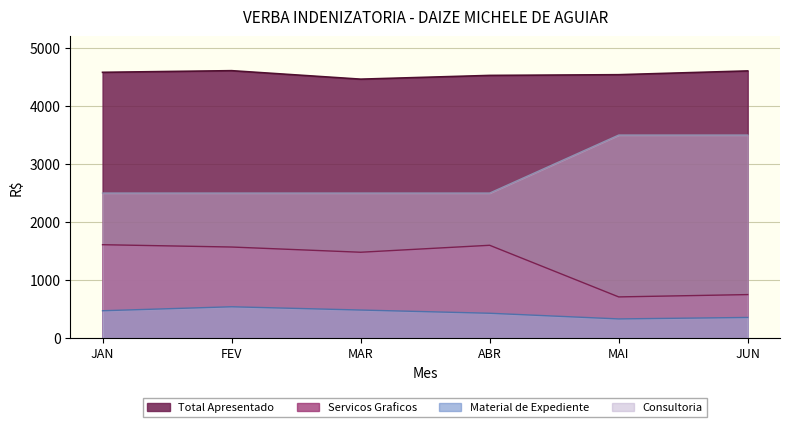

At which label does Servicos Graficos first exceed 1570?

JAN